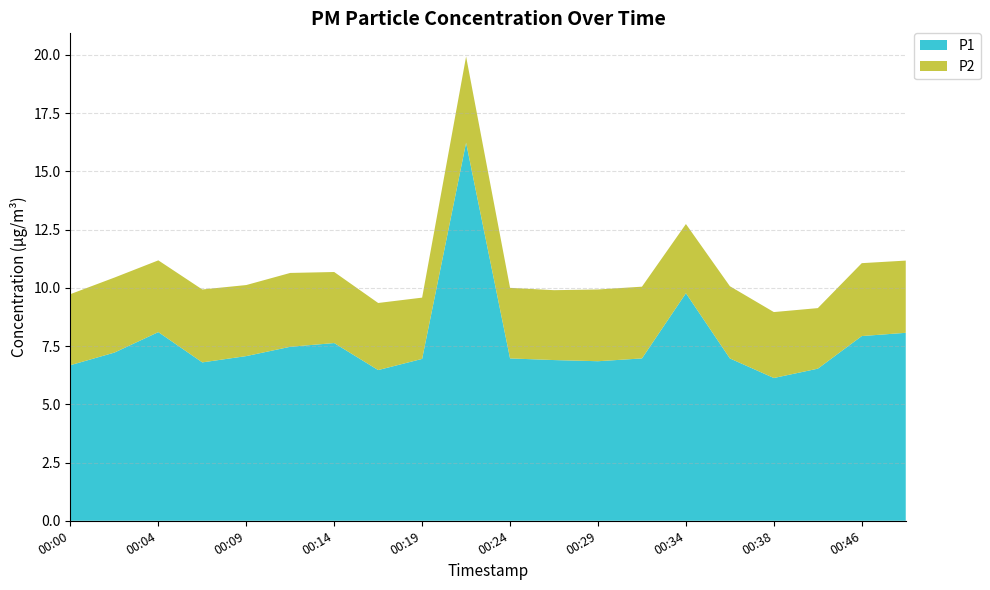

Reading right to left, list all the values displayed in this chart.

P1: 00:49=8.1	00:46=7.9	00:41=6.5	00:38=6.1	00:36=7.0	00:34=9.8	00:31=7.0	00:29=6.8	00:26=6.9	00:24=7.0	00:21=16.2	00:19=7.0	00:17=6.5	00:14=7.6	00:12=7.5	00:09=7.1	00:07=6.8	00:04=8.1	00:02=7.2	00:00=6.7
P2: 00:49=3.1	00:46=3.1	00:41=2.6	00:38=2.8	00:36=3.1	00:34=3.0	00:31=3.1	00:29=3.1	00:26=3.0	00:24=3.0	00:21=3.7	00:19=2.6	00:17=2.9	00:14=3.0	00:12=3.2	00:09=3.0	00:07=3.1	00:04=3.1	00:02=3.2	00:00=3.0